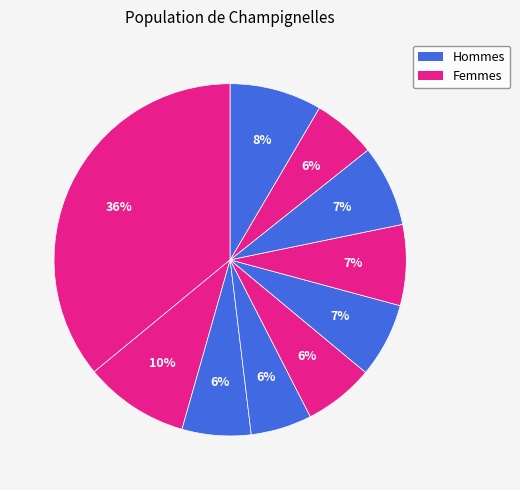

Count the number of slices in the pie.

10